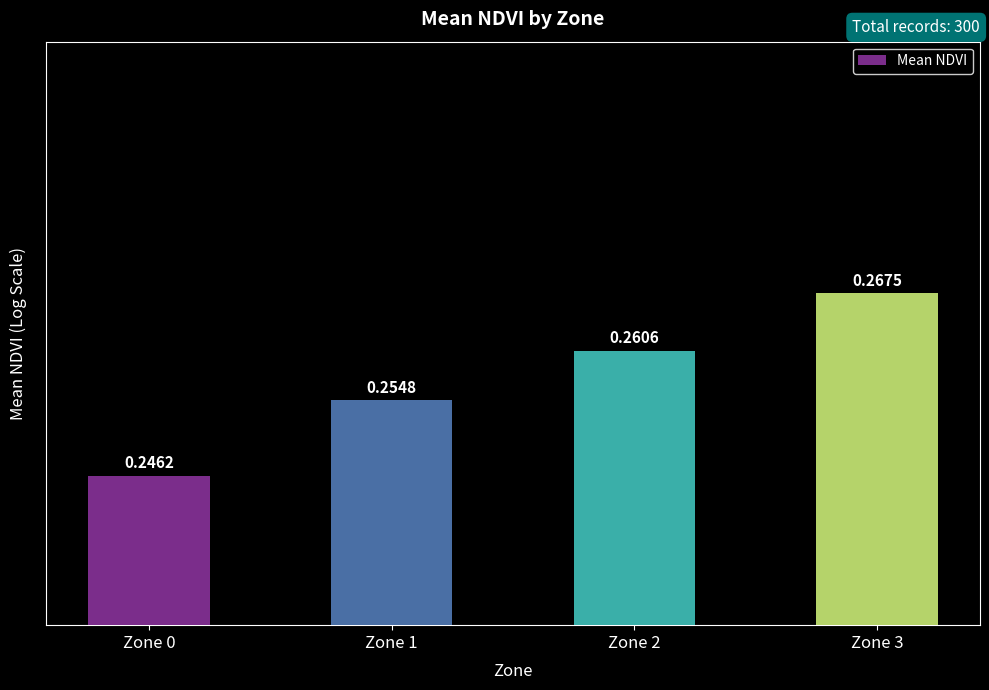

Is it true that the value at Zone 2 is 0.3?

True